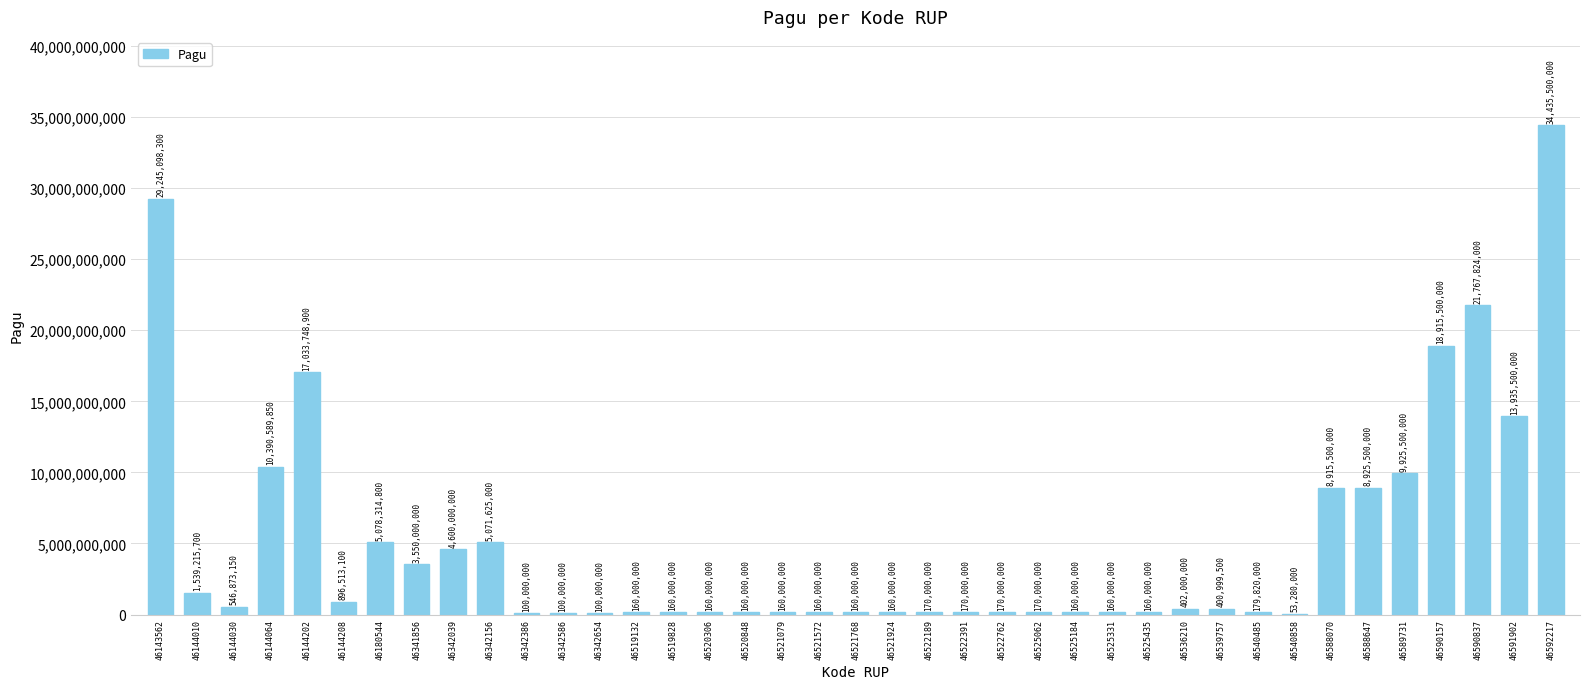

Approximately how many times larger is the value at 46521079 compared to 46521572?

1.0